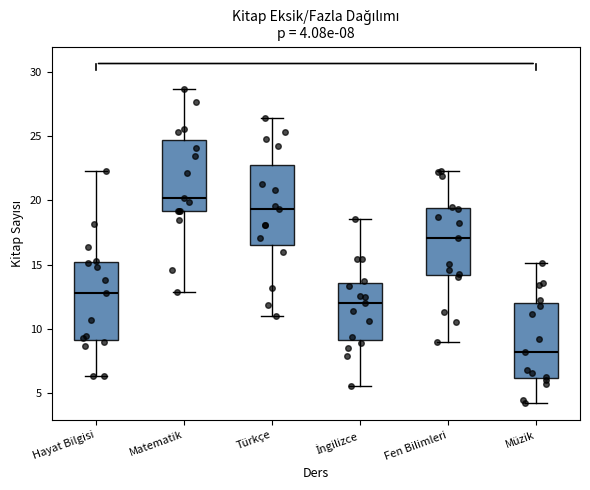

Which box's median line is the highest?

Matematik